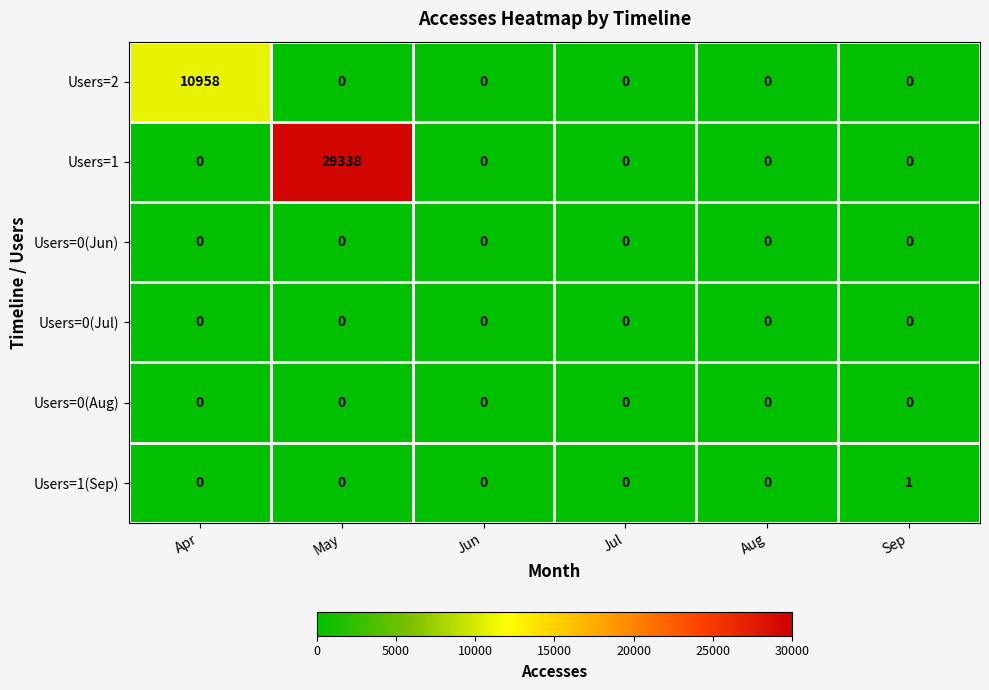

Which series has the largest total across all categories?

Users=1